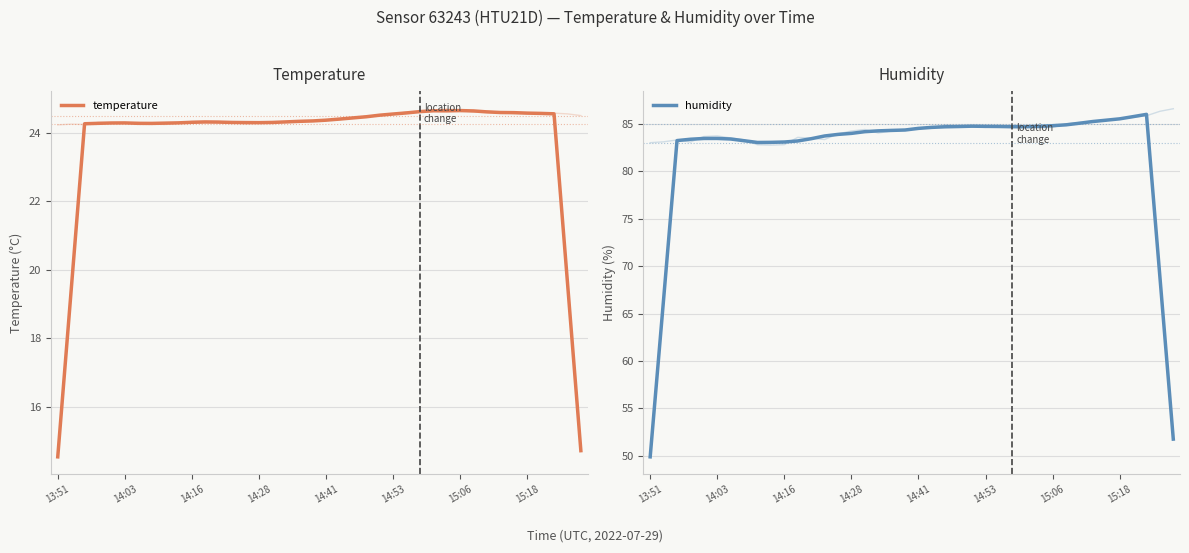

The humidity series shows 111.2 at 14:41. True or false?

False